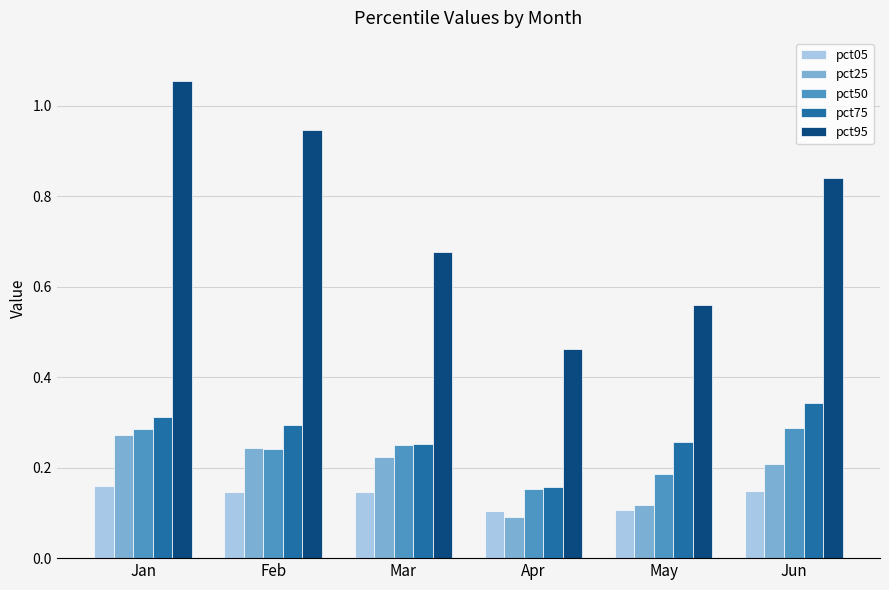

How many pct75 values are between 0 and 1?

6